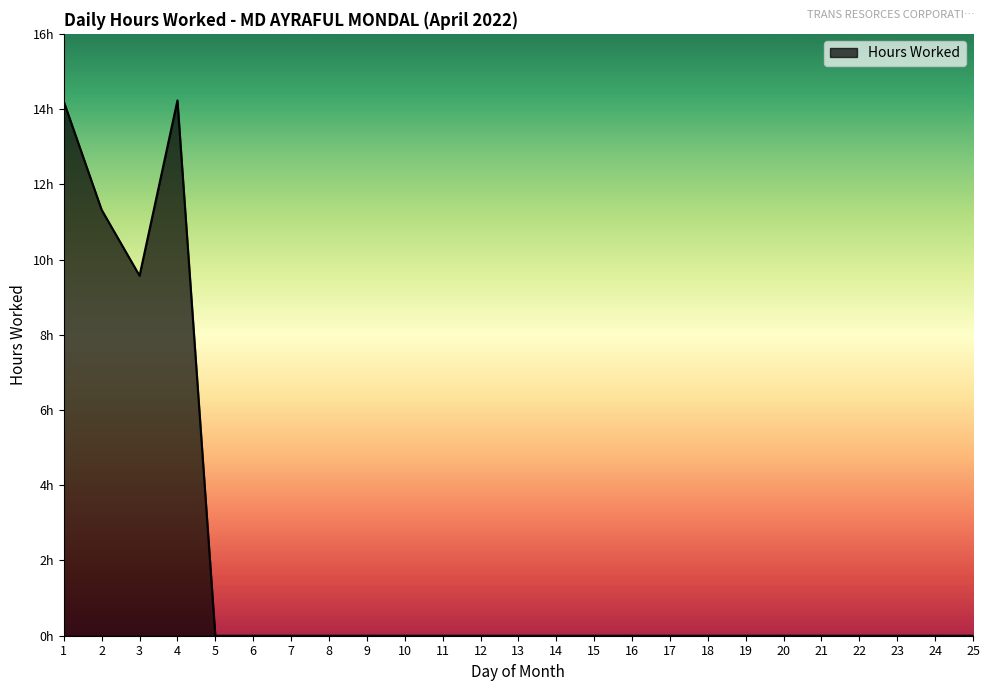

At which category does the data reach its first local peak?

4